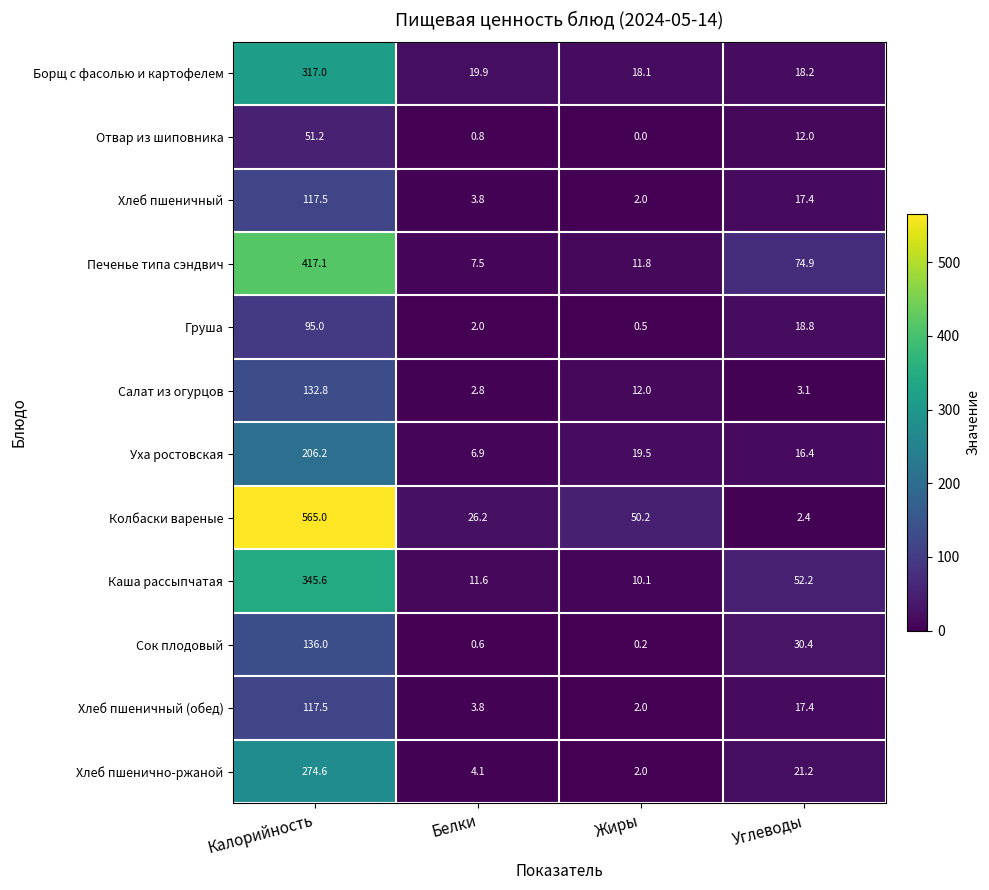

How many data points does each series have?

4